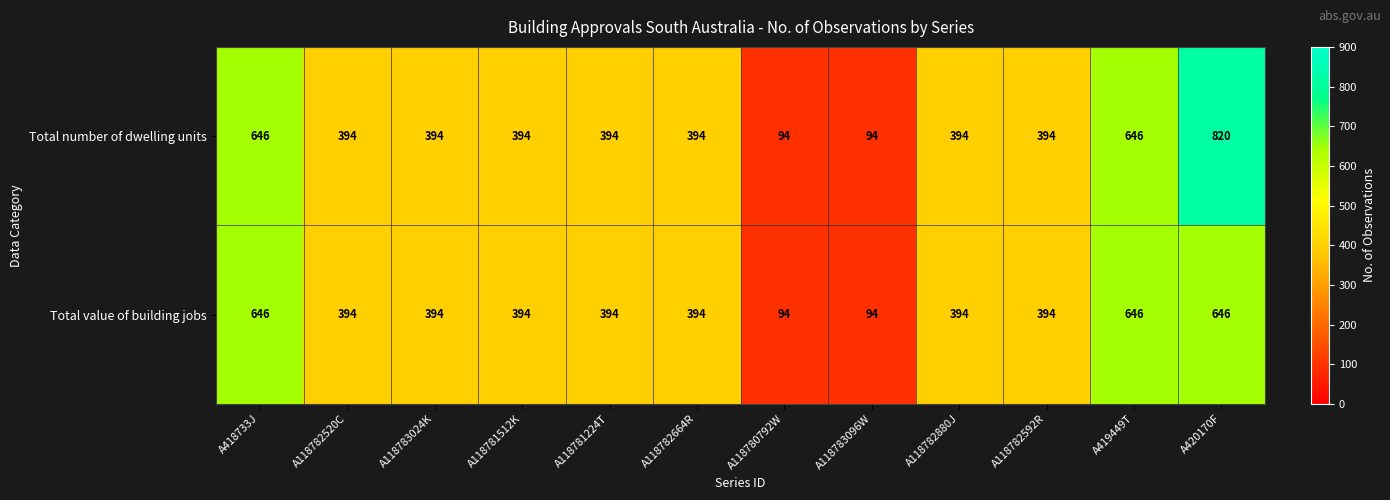

Reading right to left, transcribe all the data shown in this chart.

Total number of dwelling units: A420170F=820	A419449T=646	A118782592R=394	A118782880J=394	A118783096W=94	A118780792W=94	A118782664R=394	A118781224T=394	A118781512K=394	A118783024K=394	A118782520C=394	A418733J=646
Total value of building jobs: A420170F=646	A419449T=646	A118782592R=394	A118782880J=394	A118783096W=94	A118780792W=94	A118782664R=394	A118781224T=394	A118781512K=394	A118783024K=394	A118782520C=394	A418733J=646